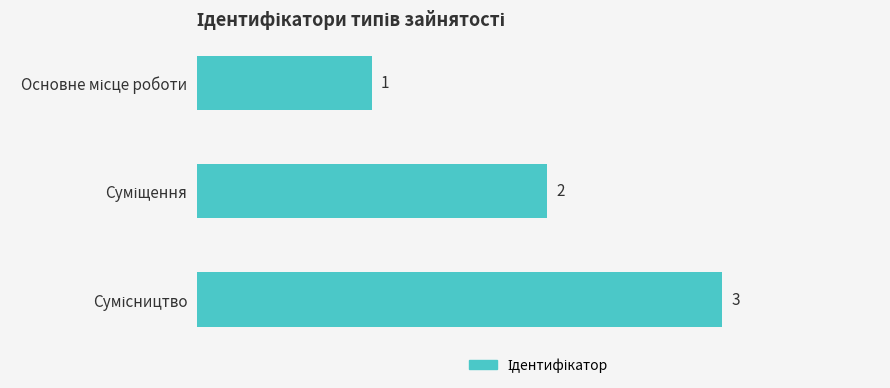

What is the smallest value displayed?

1